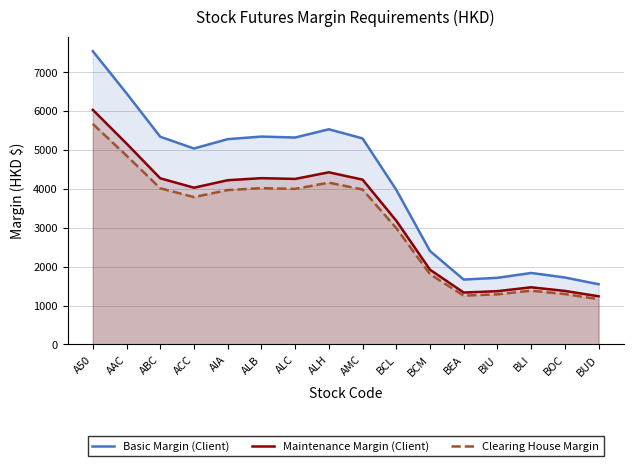

What is the sum of all Basic Margin (Client) values?

65969.0